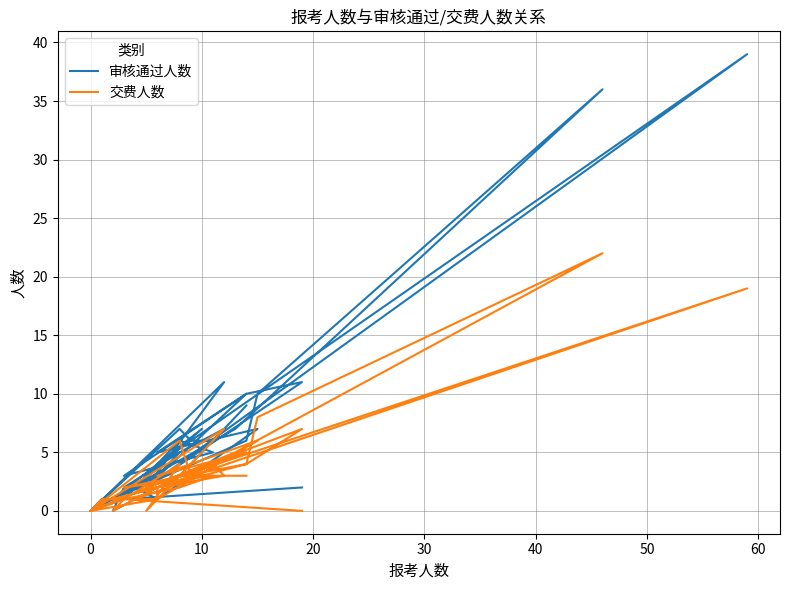

Is the value of 审核通过人数 at 13 greater than the value of 交费人数 at 32?

Yes